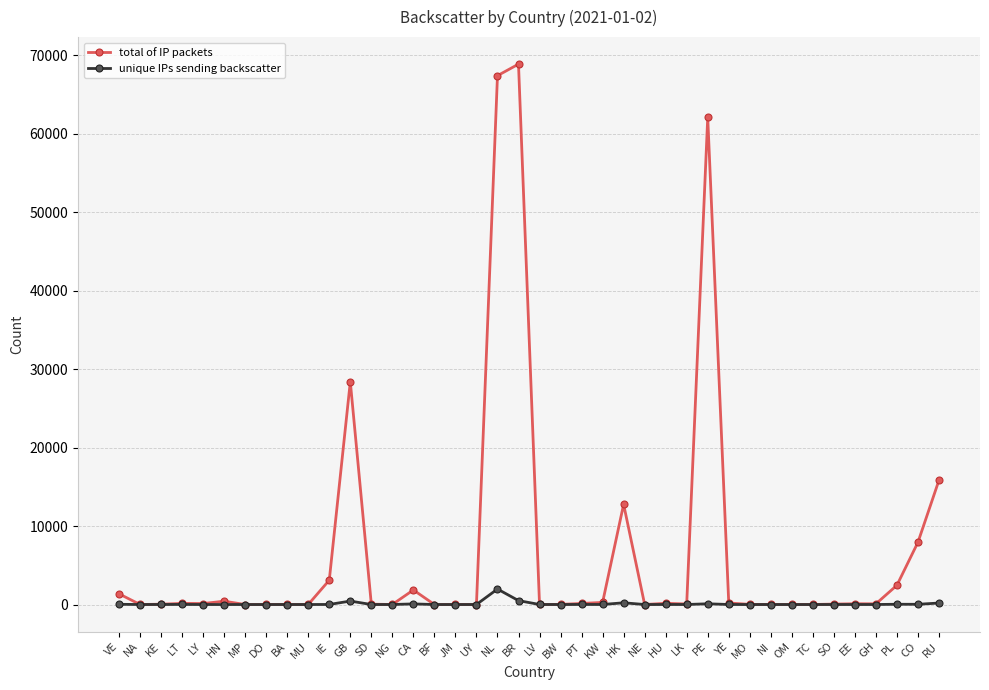

Which series has the largest total across all categories?

total of IP packets